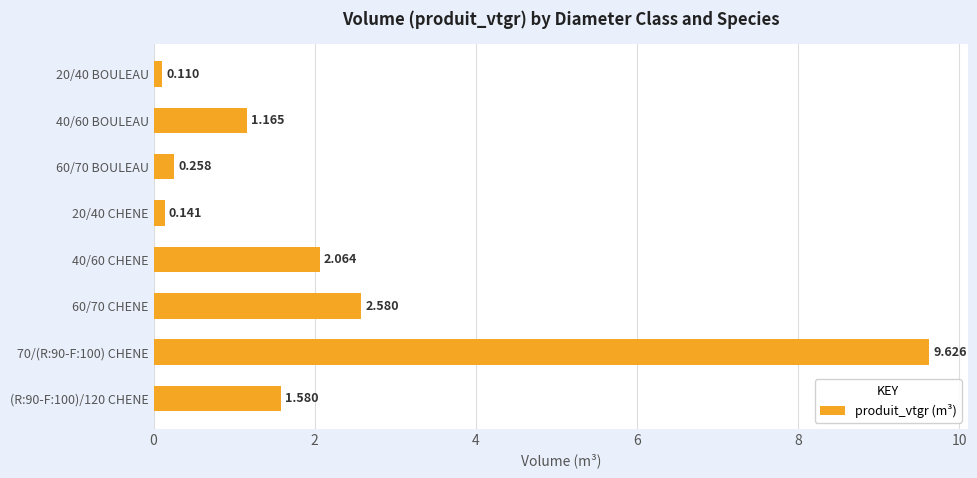

List the labels in order of value, smallest first.

20/40 BOULEAU, 20/40 CHENE, 60/70 BOULEAU, 40/60 BOULEAU, (R:90-F:100)/120 CHENE, 40/60 CHENE, 60/70 CHENE, 70/(R:90-F:100) CHENE